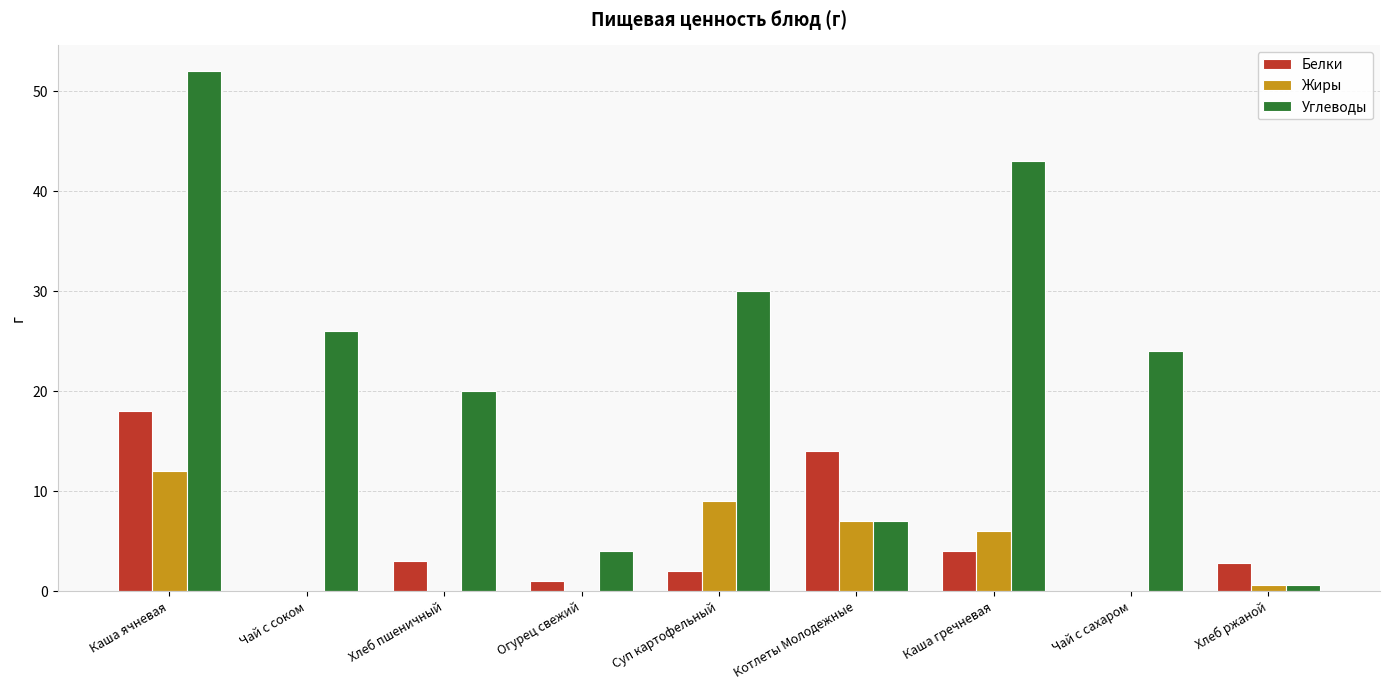

How many distinct data groups are displayed?

3